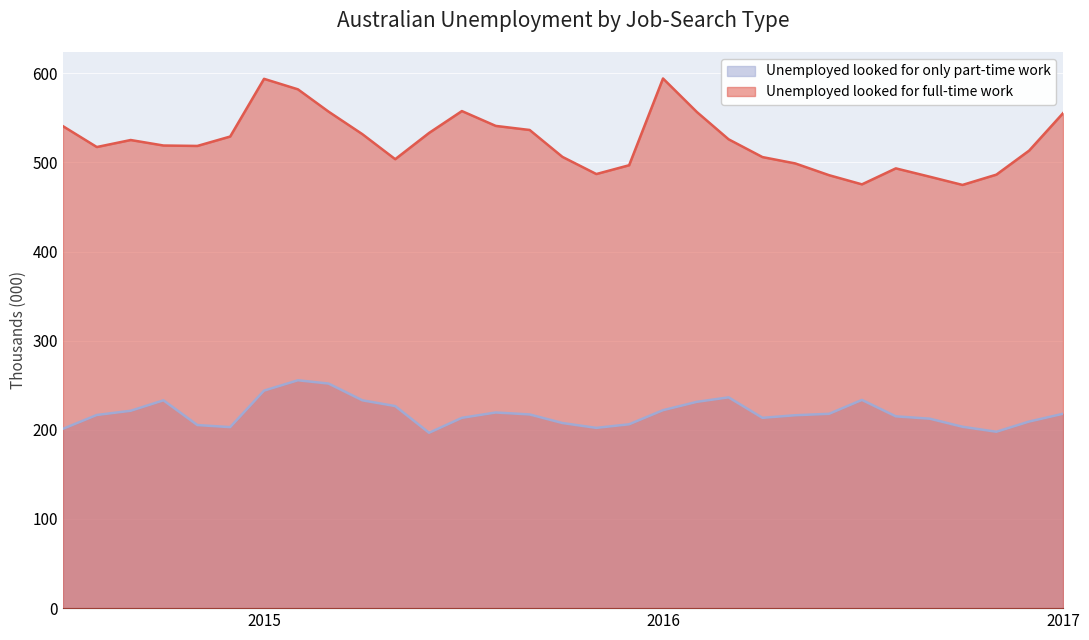

Is it true that Unemployed looked for only part-time work equals 48.3 at 2016-07-01?

False